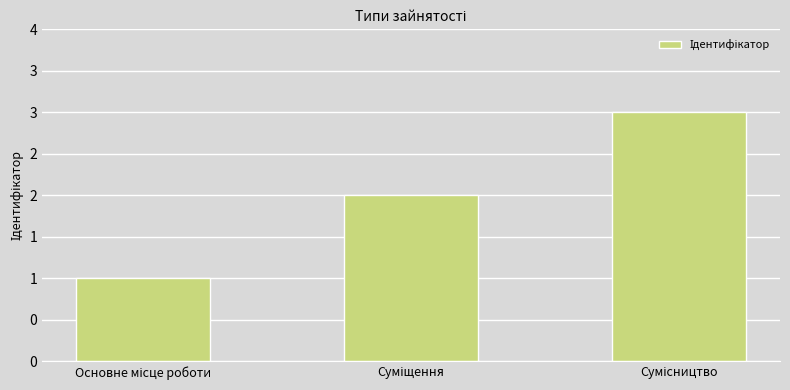

Does the chart contain any negative values?

No